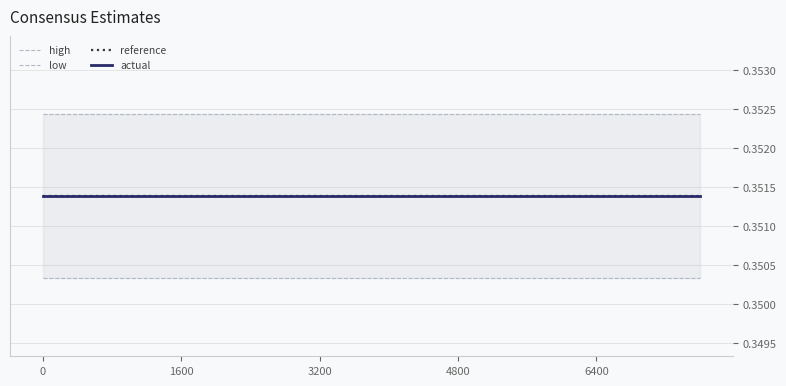

At how many categories does at least one series exceed 0?

20